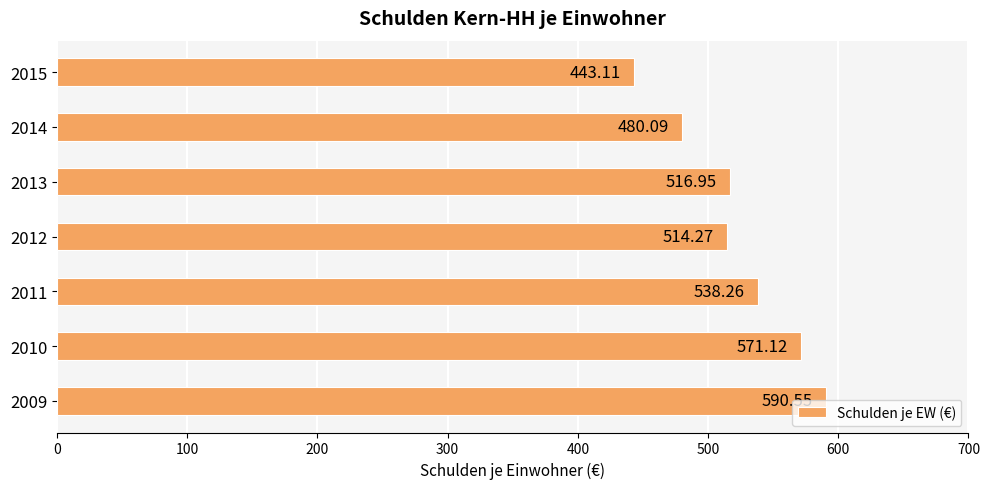

Which has a higher value, 2012 or 2010?

2010